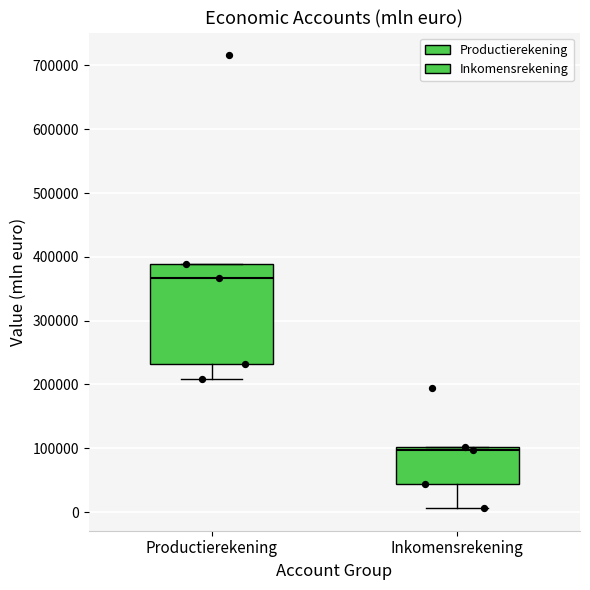

Reading left to right, read every box against the y-axis: the position of its median line, the range the box covers, and the ends of its whiskers. The values are not printed on the chart, so give them approximately, as read against the axis.

Productierekening: median 370000, box 230000 to 390000, whiskers 210000 to 390000
Inkomensrekening: median 100000 (just below the box's upper edge), box 40000 to 100000, whiskers 10000 to 100000